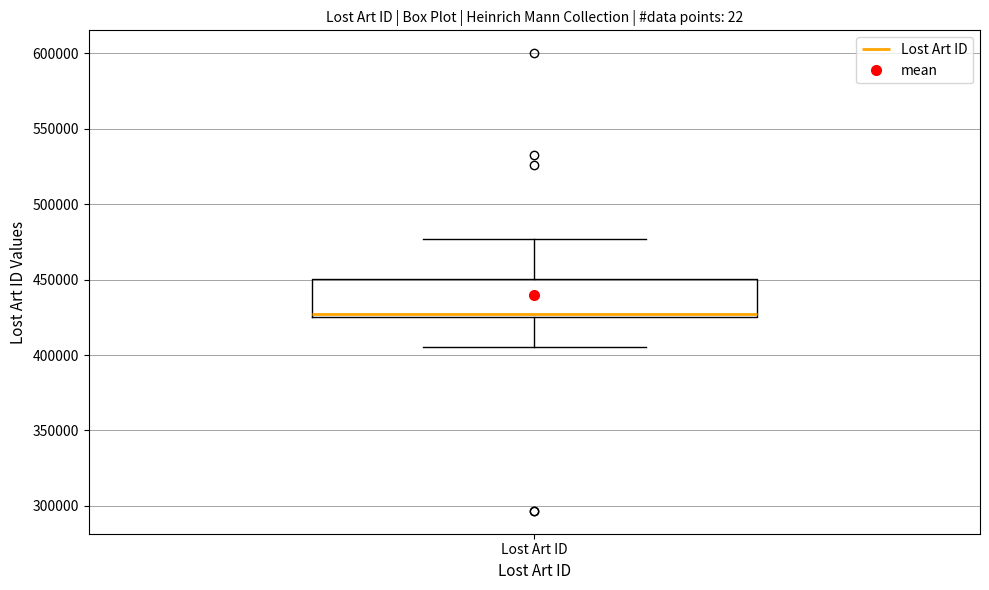

Transcribe this box plot: give where the median line is, the range the box spans, and where the two whiskers end, as read against the y-axis. The values are not printed on the chart, so give them approximately, as read against the axis.

median 425000 (just above the box's lower edge), box 425000 to 450000, whiskers 405000 to 475000